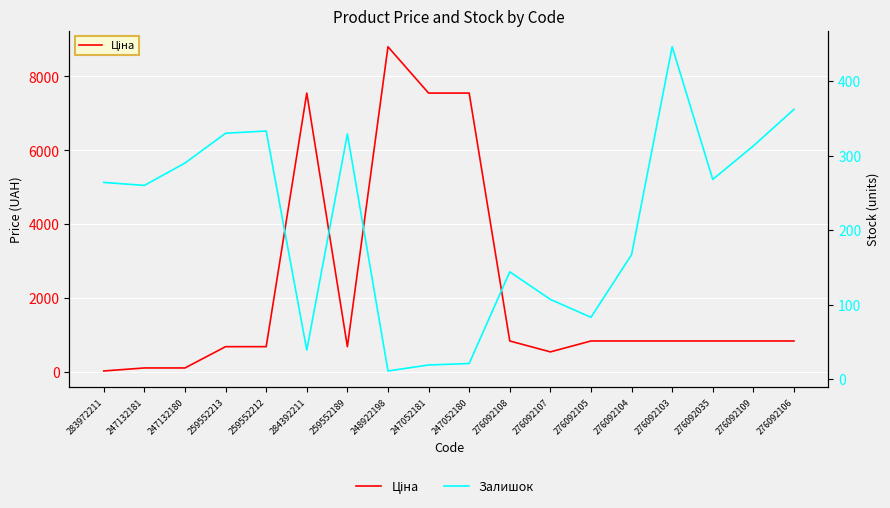

Rank the series by their average value, from highest to lowest.

Ціна, Залишок